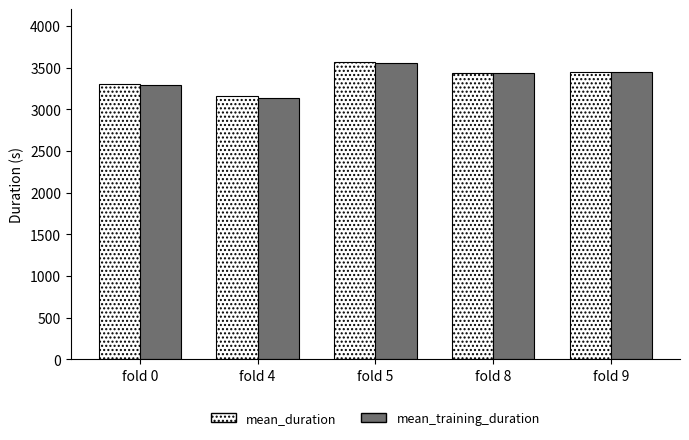

What is the total value across all series at fold 4?

6297.4